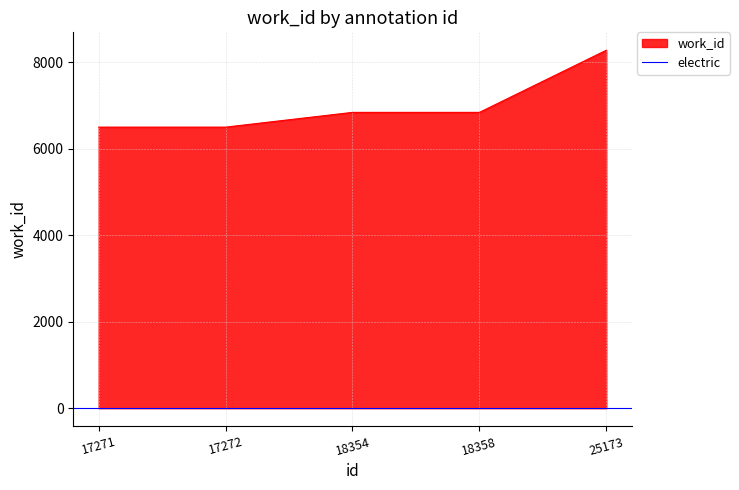

List the labels in order of value, smallest first.

17271, 17272, 18354, 18358, 25173